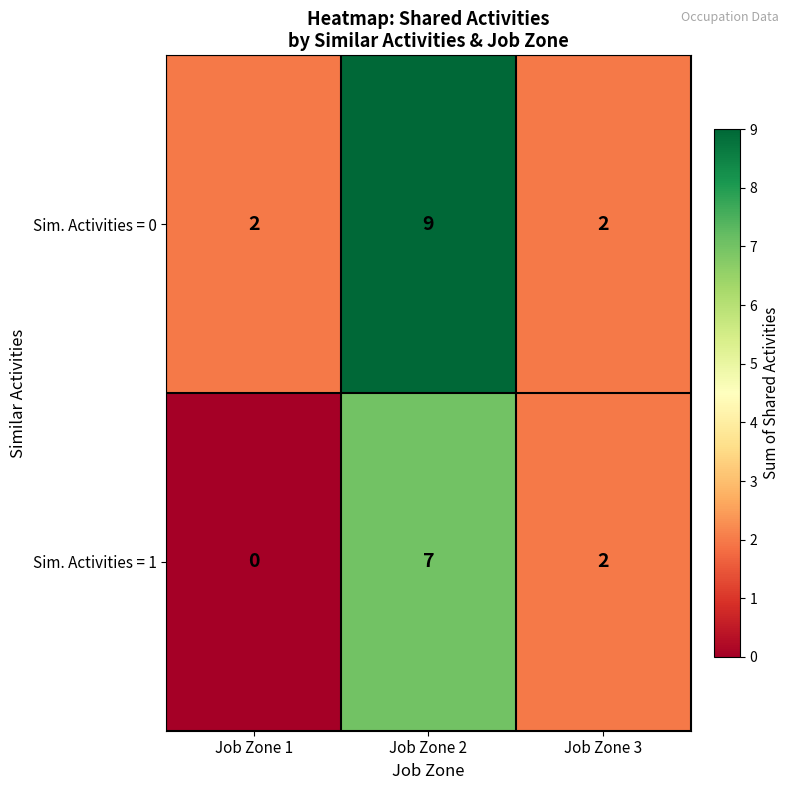

Which label corresponds to the largest value in the chart?

Job Zone 2